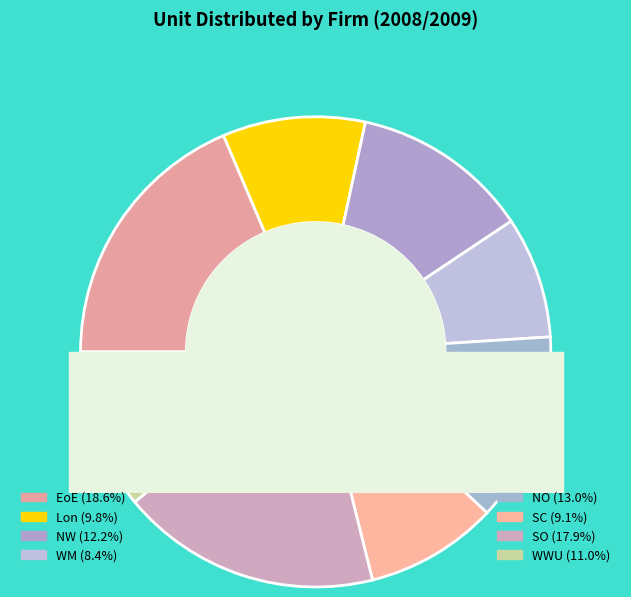

Is there any slice that represents more than half of the pie?

No